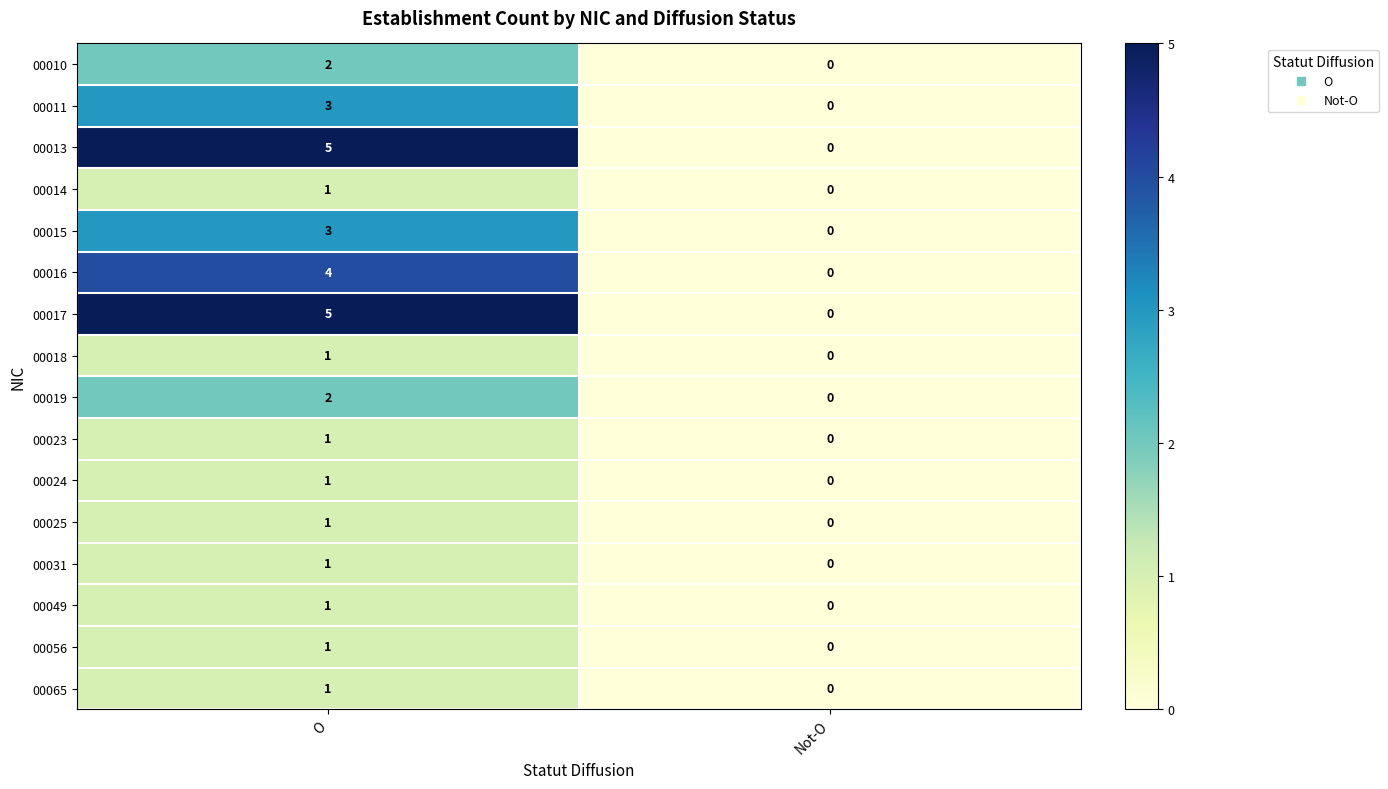

List the labels in order of 00018 value, largest first.

O, Not-O